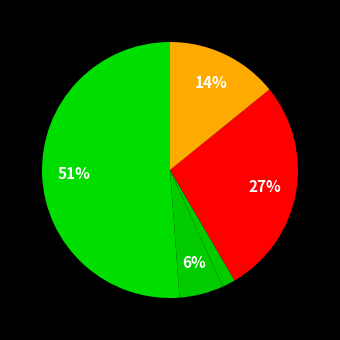

How many segments does this pie chart have?

5